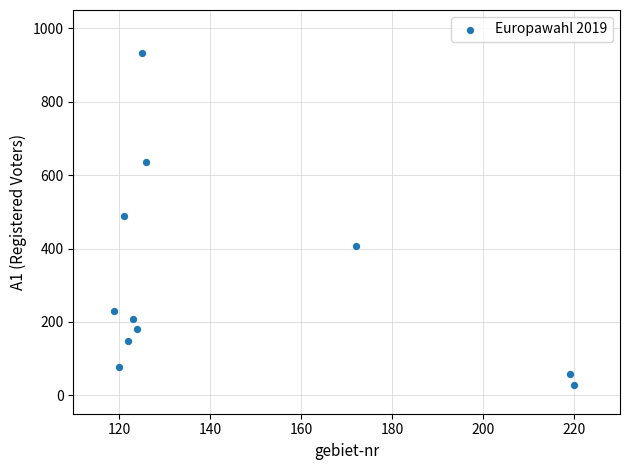

What is the average X value?

145